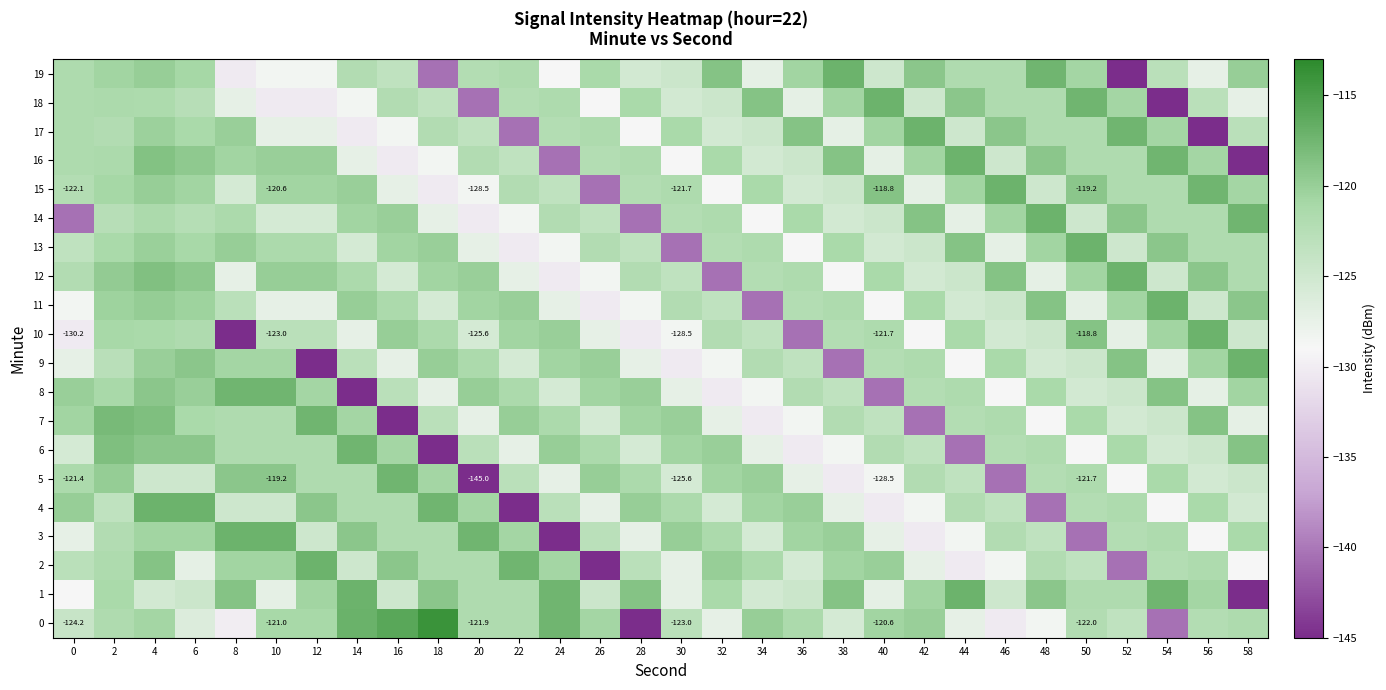

At which category is the sum across all series the highest?

4